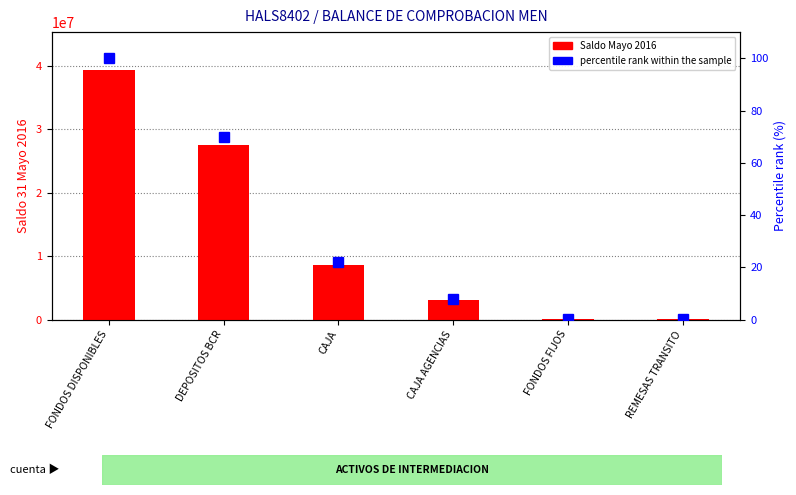

What is the difference between the highest and lowest values at CAJA?

8621792.6